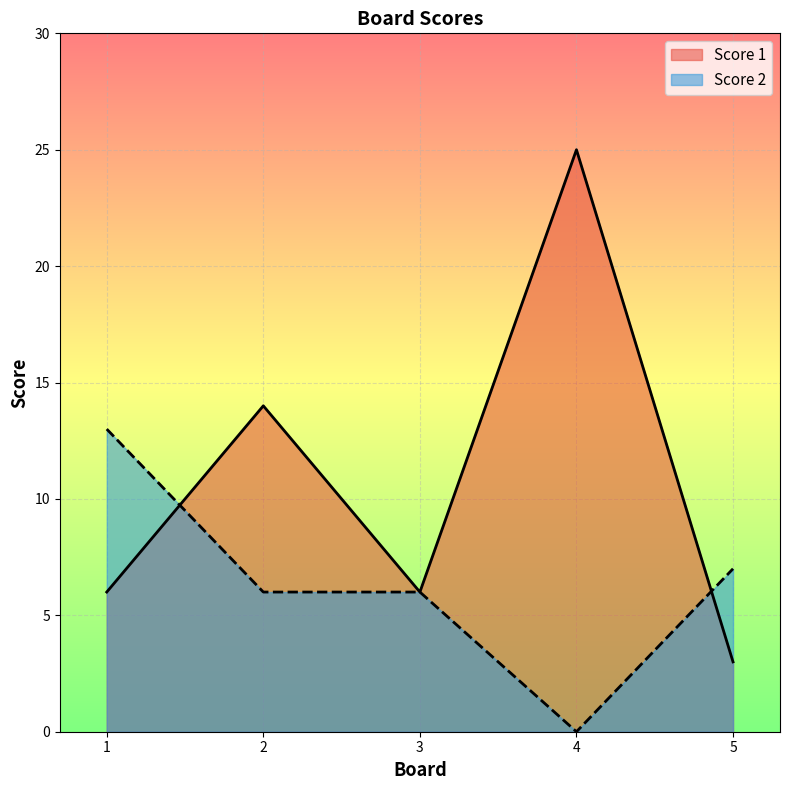

How many series are shown in this chart?

2